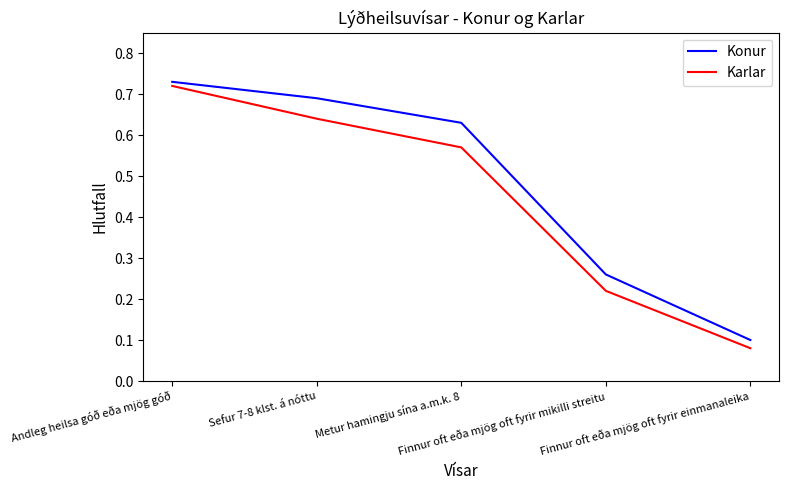

Rank the series by their maximum value, from lowest to highest.

Karlar, Konur